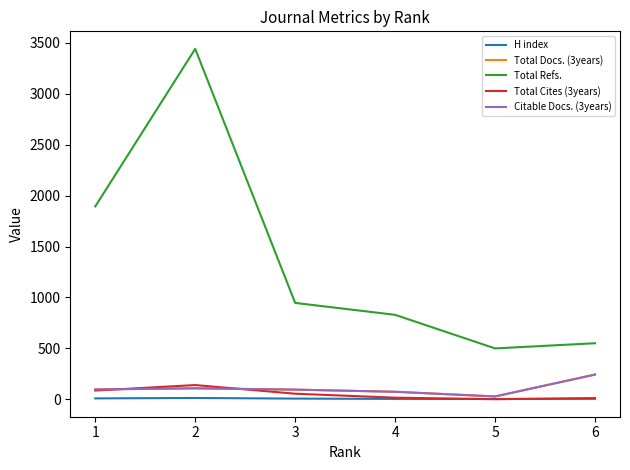

True or false: Total Refs. and Citable Docs. (3years) intersect in this chart.

False